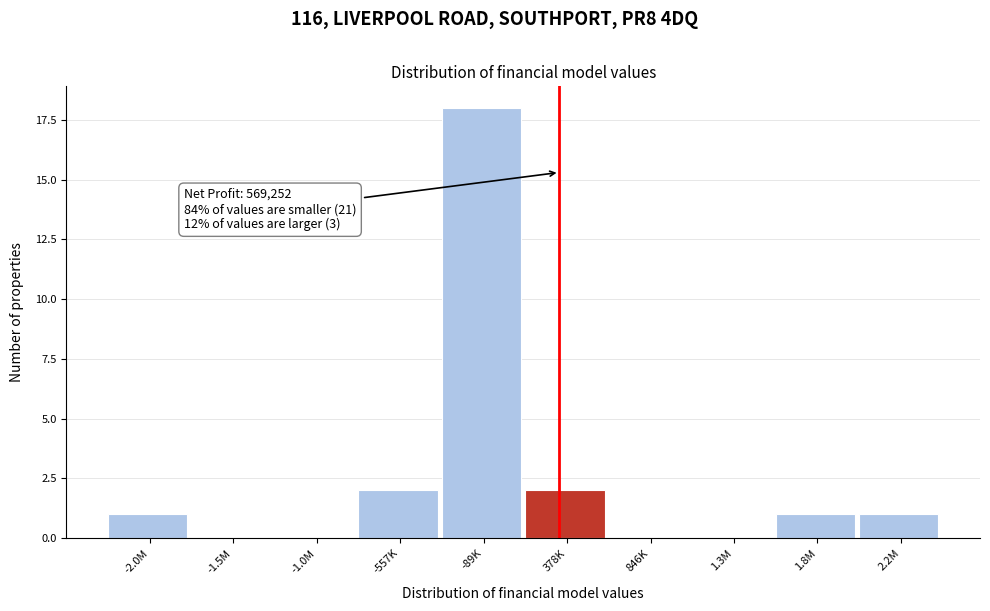

Reading left to right, extract all data points from this chart.

-2.0M=1	-1.5M=0	-1.0M=0	-557K=2	-89K=18	378K=2	846K=0	1.3M=0	1.8M=1	2.2M=1